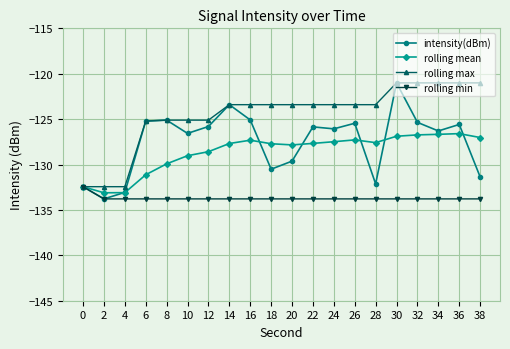

What is the smallest value displayed?

-133.8